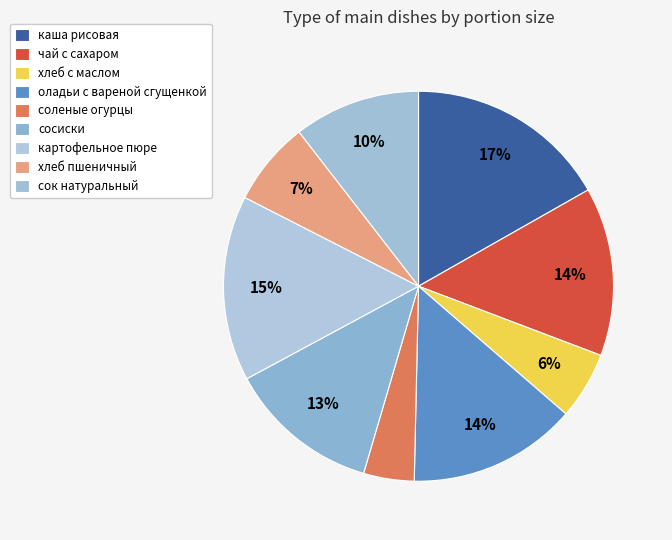

What percentage do хлеб пшеничный and хлеб с маслом together represent?

12.6%